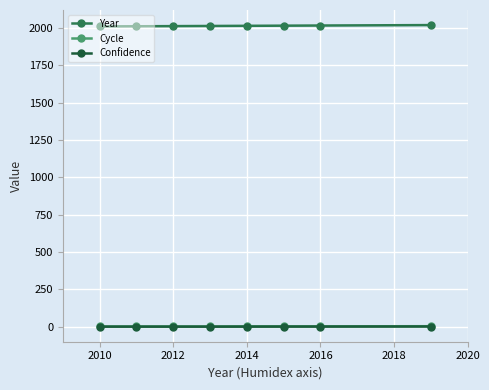

True or false: Year and Confidence intersect in this chart.

False